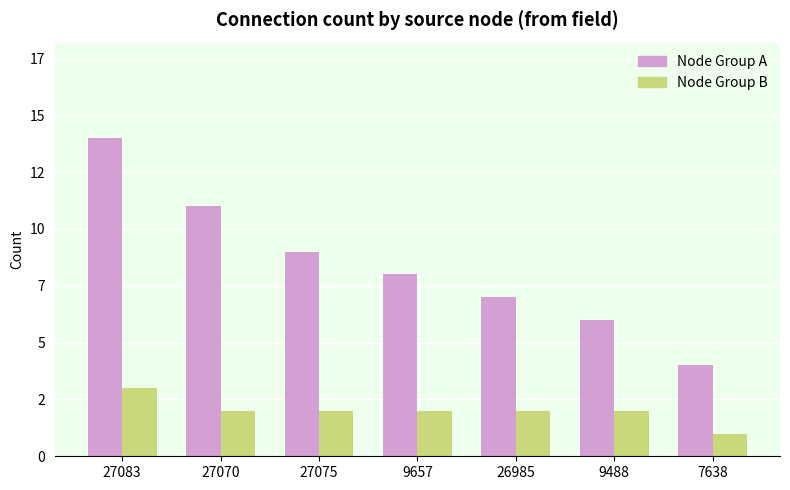

What is the label of the 4th bar from the left?

9657